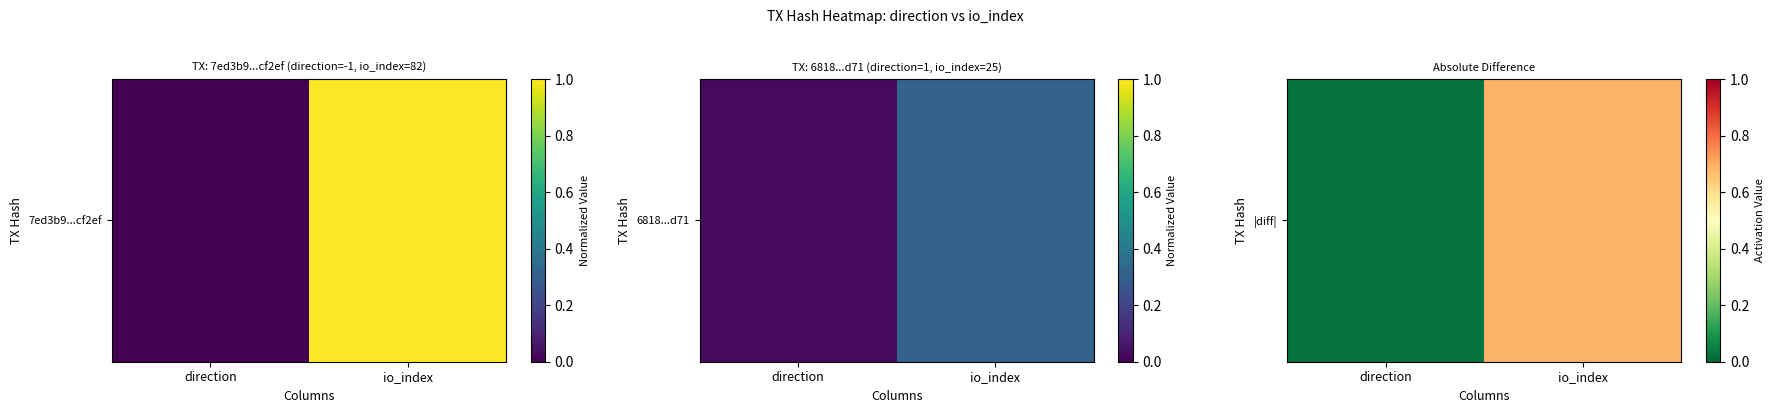

Reading left to right, what are all the values shown in this chart?

direction=0.0	io_index=0.7